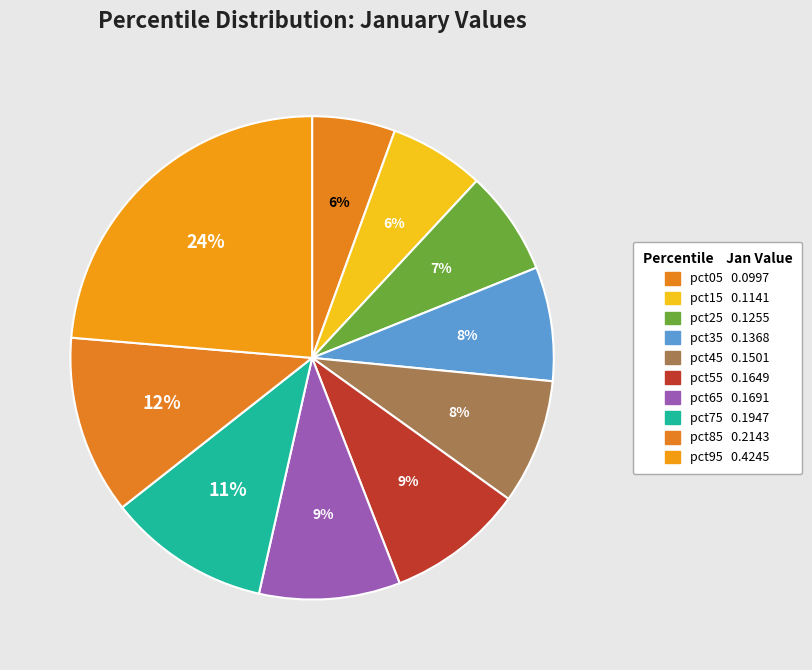

What is the total percentage of pct25 and pct45?

15.4%